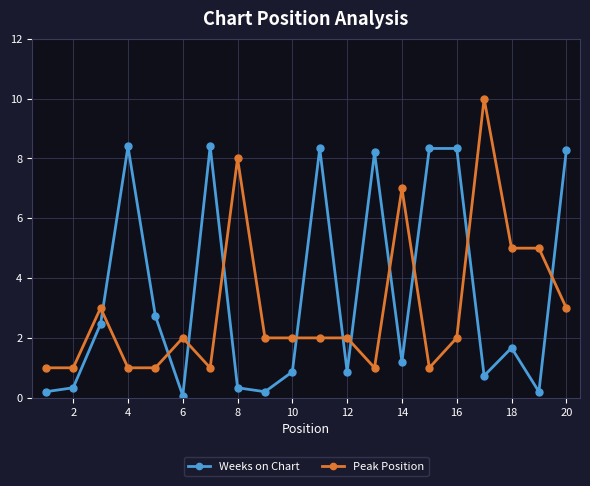

Rank the series by their average value, from highest to lowest.

Weeks on Chart, Peak Position